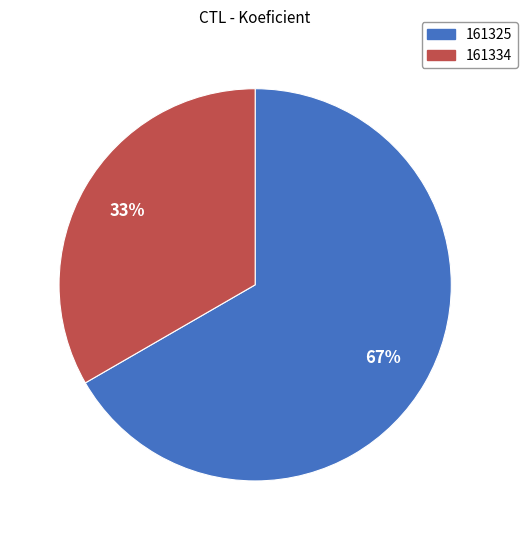

Does any single category account for the majority?

Yes